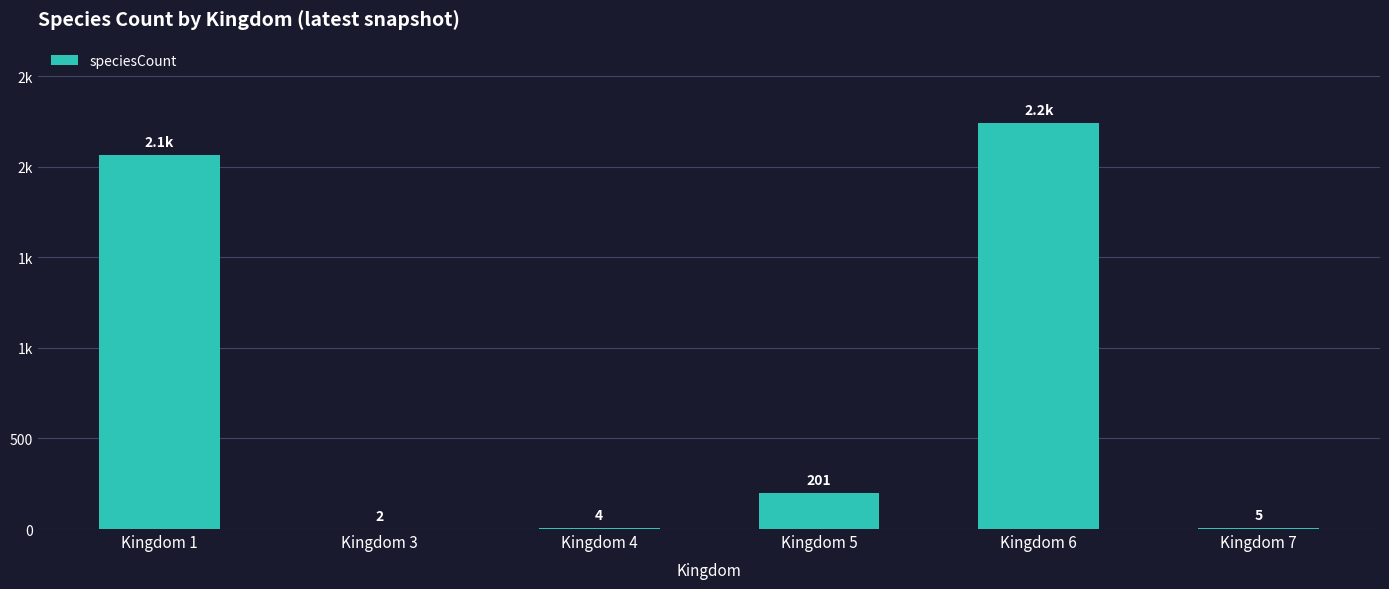

What is the greatest value displayed?

2243